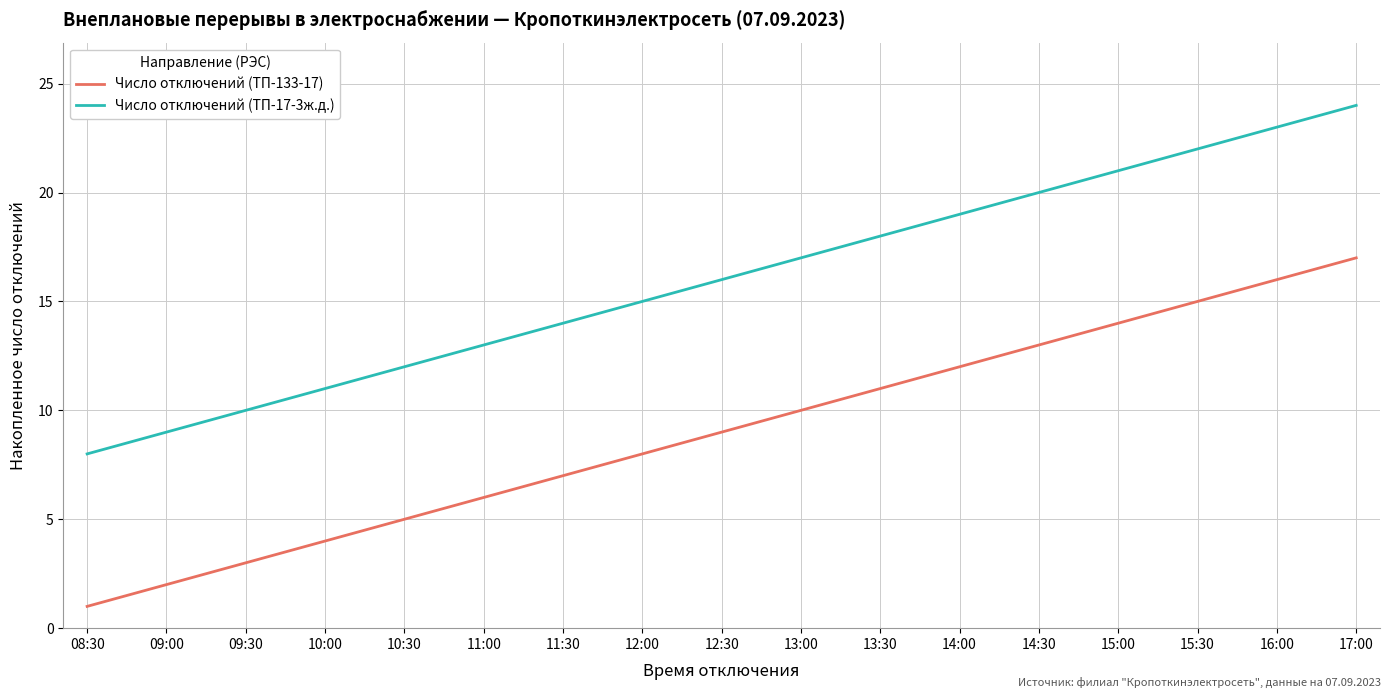

Rank the series by their average value, from lowest to highest.

Число отключений (ТП-133-17), Число отключений (ТП-17-3ж.д.)